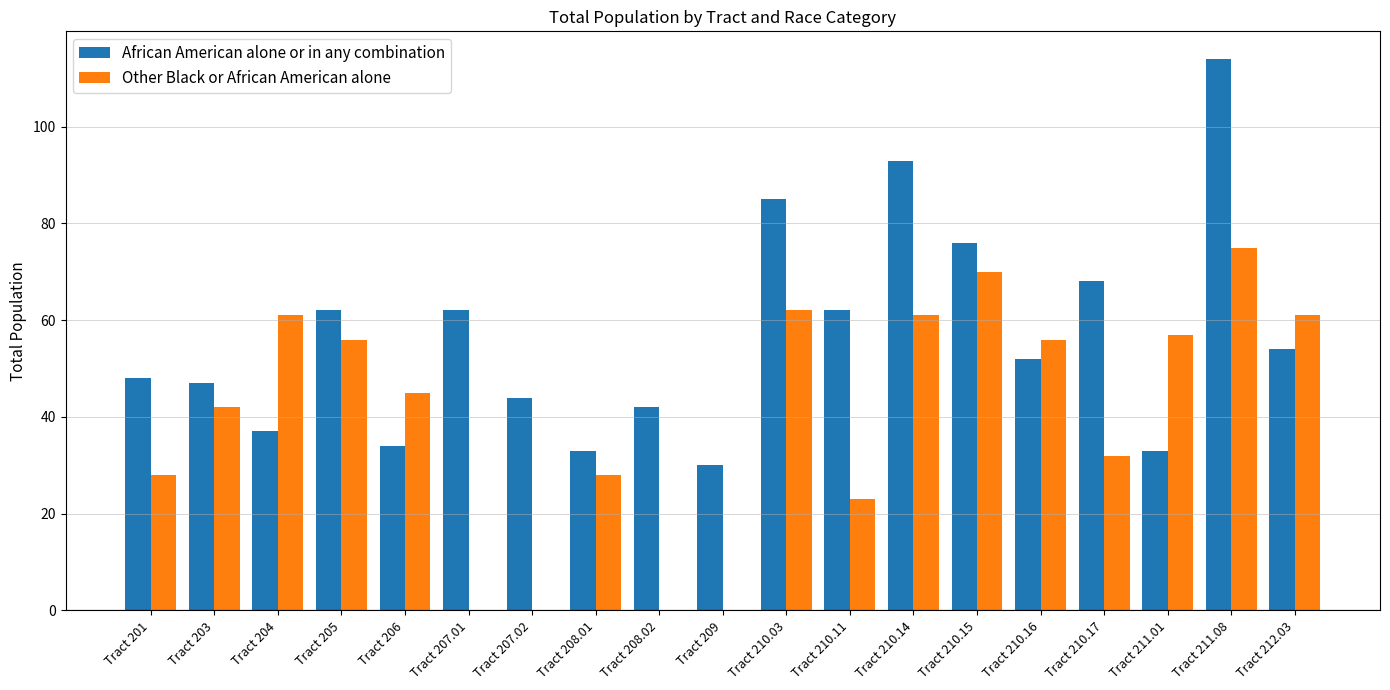

Reading right to left, list all the values displayed in this chart.

African American alone or in any combination: Tract 212.03=54	Tract 211.08=114	Tract 211.01=33	Tract 210.17=68	Tract 210.16=52	Tract 210.15=76	Tract 210.14=93	Tract 210.11=62	Tract 210.03=85	Tract 209=30	Tract 208.02=42	Tract 208.01=33	Tract 207.02=44	Tract 207.01=62	Tract 206=34	Tract 205=62	Tract 204=37	Tract 203=47	Tract 201=48
Other Black or African American alone: Tract 212.03=61	Tract 211.08=75	Tract 211.01=57	Tract 210.17=32	Tract 210.16=56	Tract 210.15=70	Tract 210.14=61	Tract 210.11=23	Tract 210.03=62	Tract 209=0	Tract 208.02=0	Tract 208.01=28	Tract 207.02=0	Tract 207.01=0	Tract 206=45	Tract 205=56	Tract 204=61	Tract 203=42	Tract 201=28